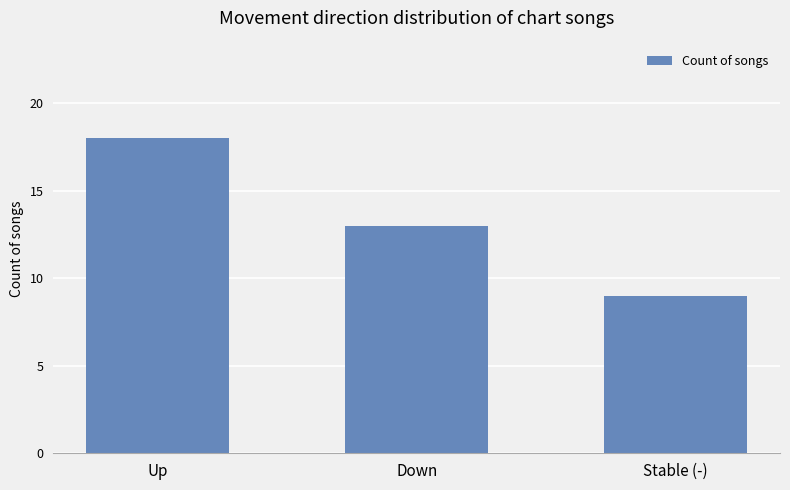

What is the sum of the values at Stable (-) and Up?

27